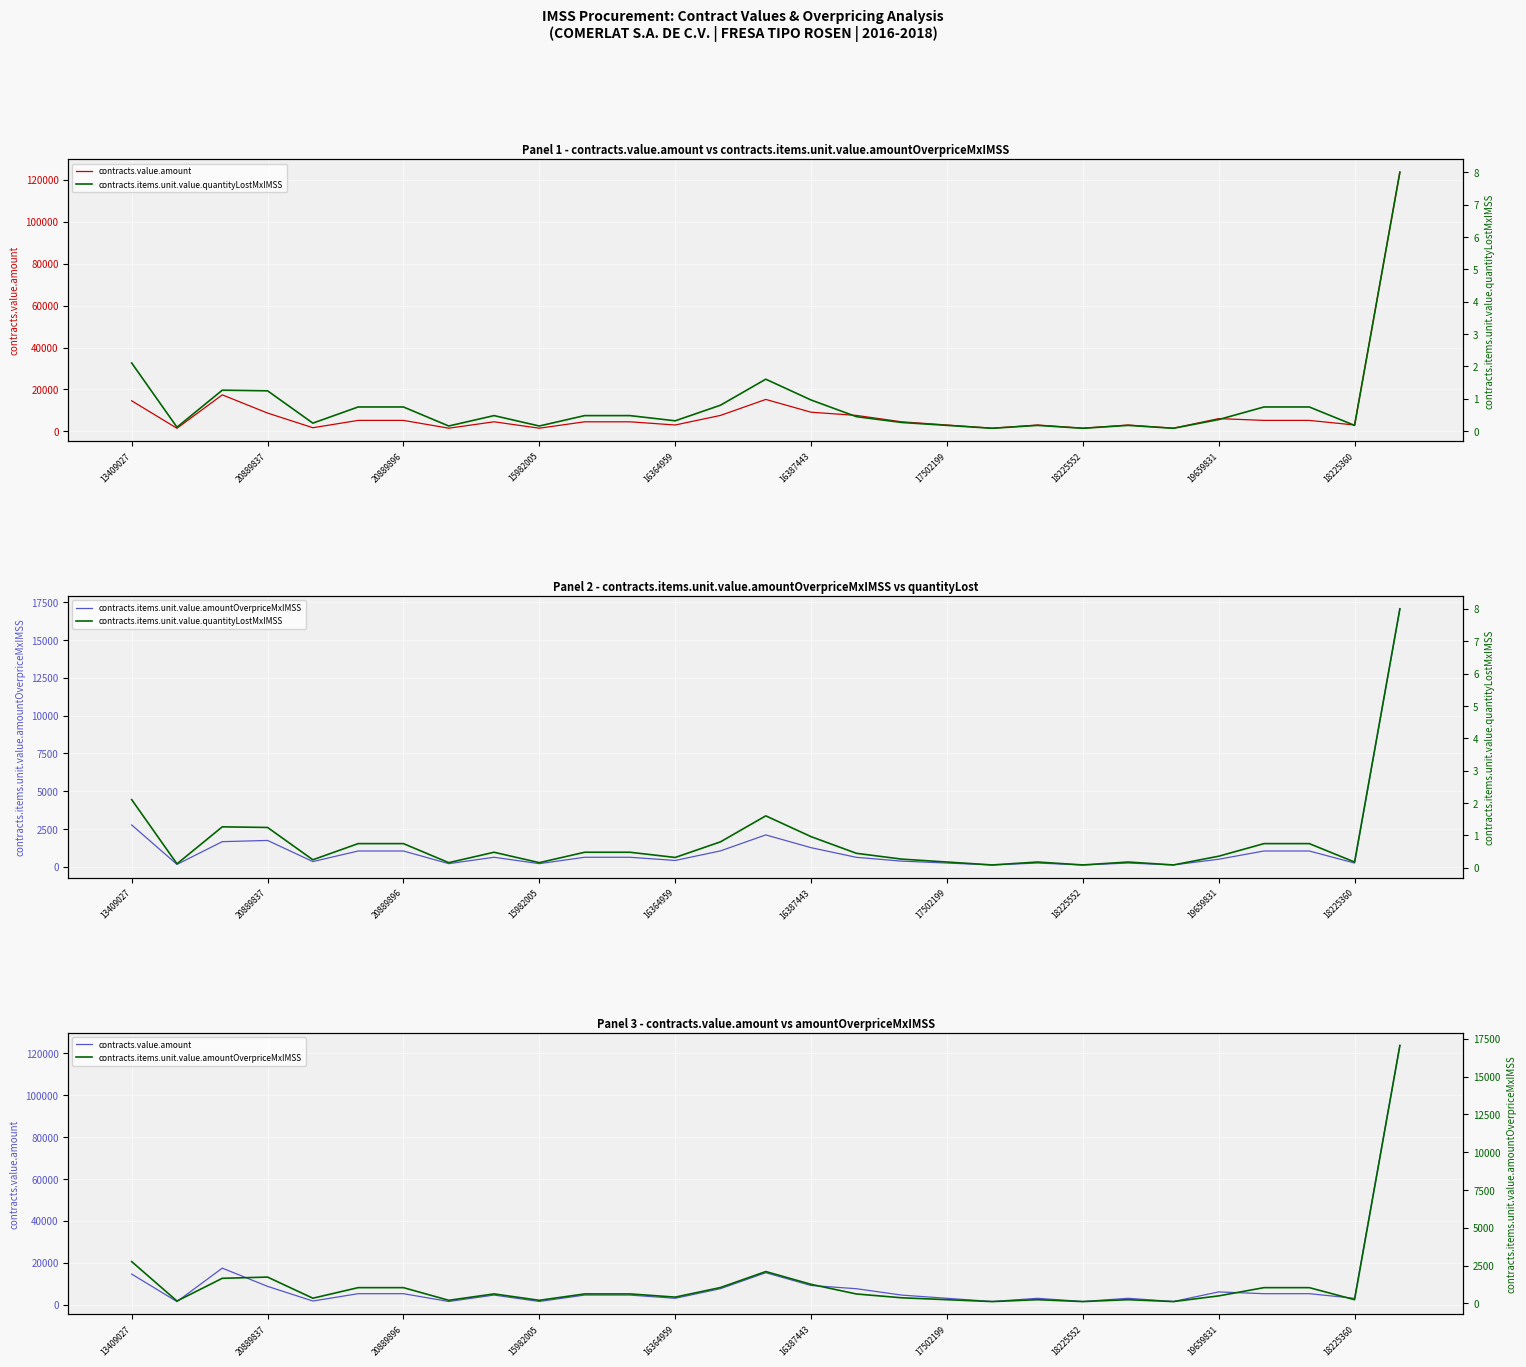

How many data points does each series have?

29